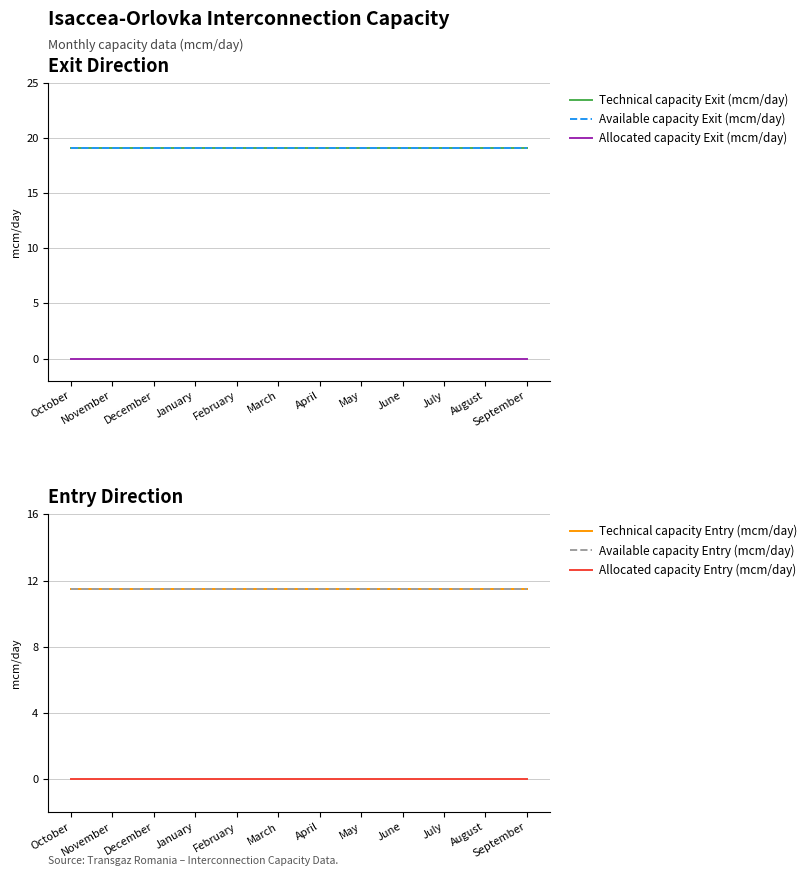

Between December and May, which series saw the biggest shift?

Technical capacity Exit (mcm/day)